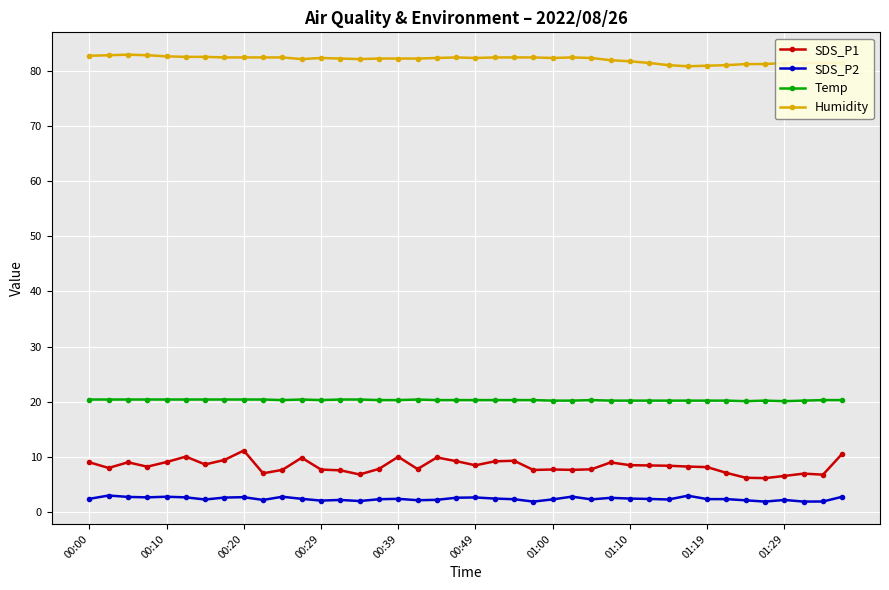

True or false: SDS_P1 has more than 2 points higher than both neighbors.

True